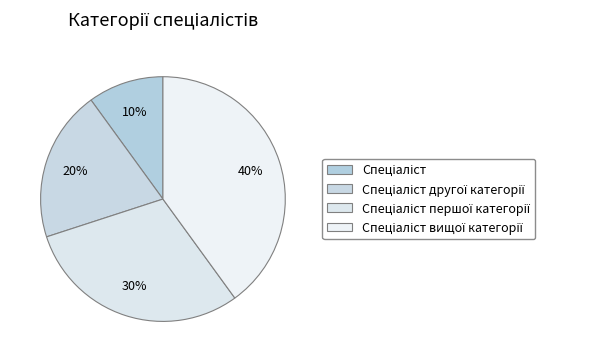

The Спеціаліст другої категорії slice represents 20% of the pie. True or false?

True